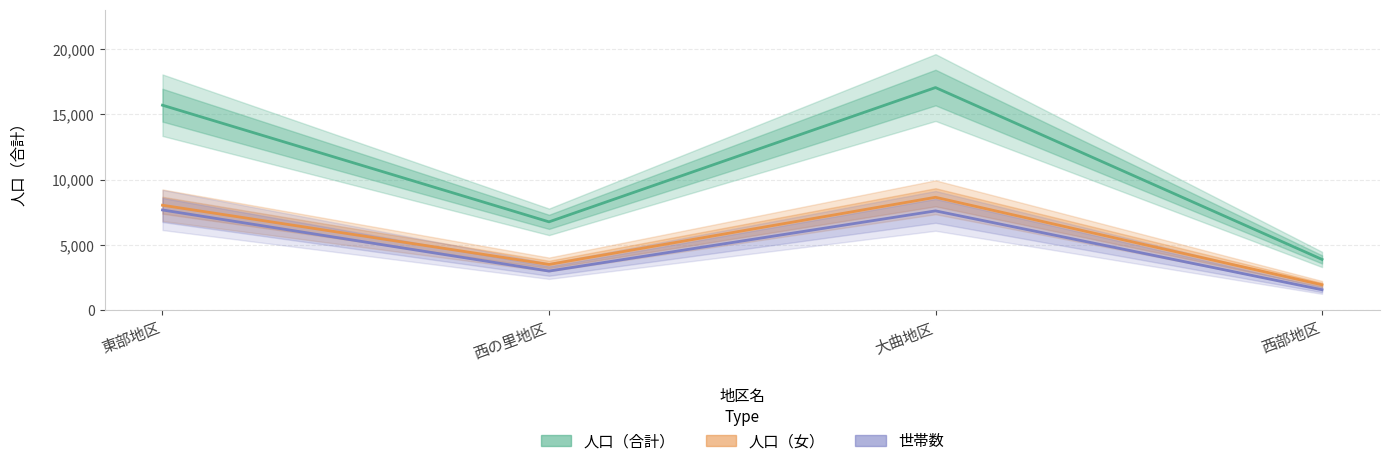

List the labels in order of 人口（女） value, smallest first.

西部地区, 西の里地区, 東部地区, 大曲地区